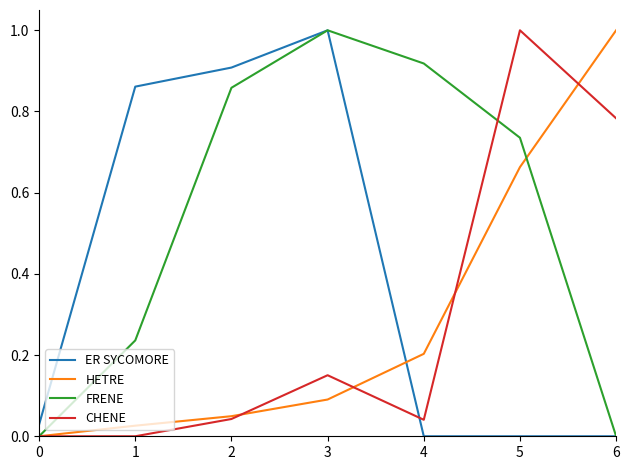

At which label does CHENE reach its peak?

5